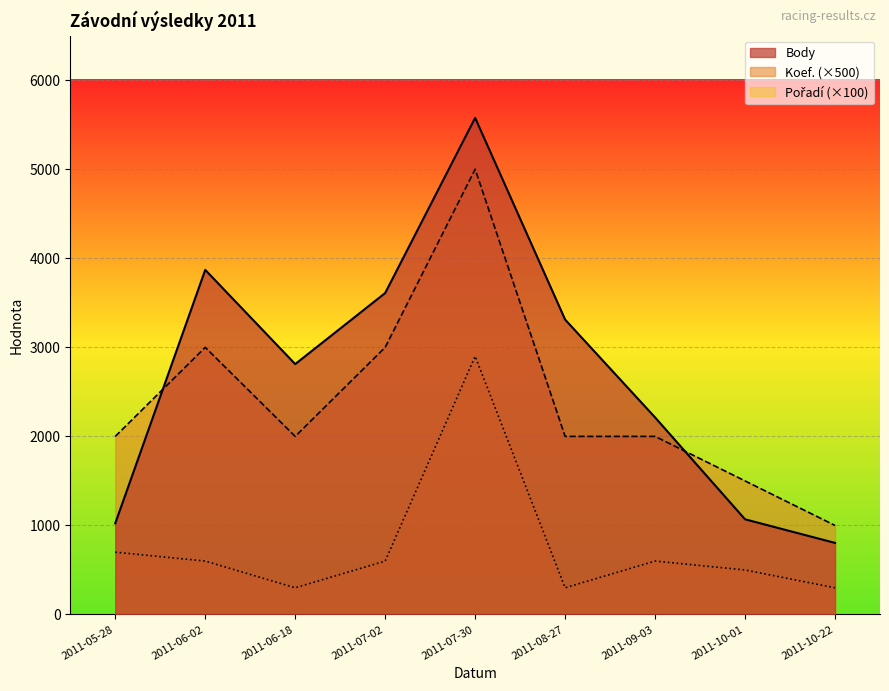

At how many categories does at least one series exceed 4396?

1